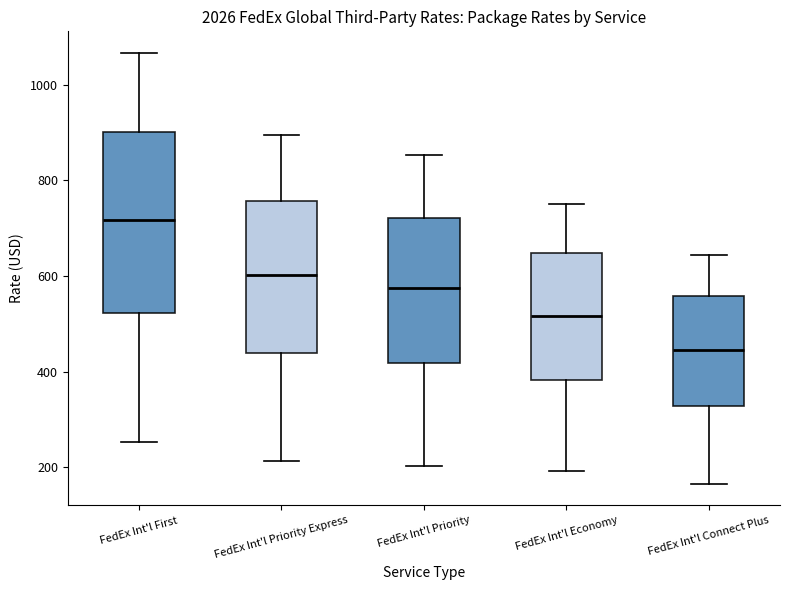

Reading left to right, transcribe this box plot: for each box, give where its median line is, the range the box spans, and where its two whiskers end, as read against the y-axis. The values are not printed on the chart, so give them approximately, as read against the axis.

FedEx Int'l First: median 720, box 520 to 900, whiskers 260 to 1060
FedEx Int'l Priority Express: median 600, box 440 to 760, whiskers 220 to 900
FedEx Int'l Priority: median 580, box 420 to 720, whiskers 200 to 860
FedEx Int'l Economy: median 520, box 380 to 640, whiskers 200 to 740
FedEx Int'l Connect Plus: median 440, box 320 to 560, whiskers 160 to 640